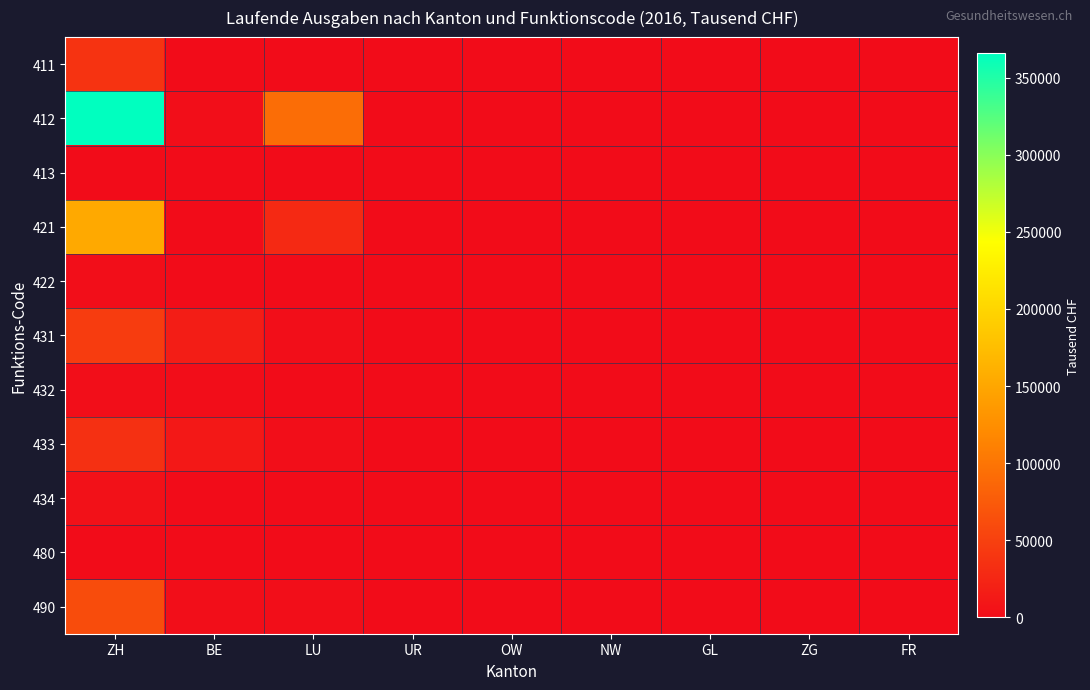

Reading left to right, list all the values displayed in this chart.

411: ZH=37145.7	BE=132.1	LU=0.0	UR=0.0	OW=0.0	NW=0.0	GL=0.0	ZG=0.0	FR=0.0
412: ZH=365606.1	BE=2598.3	LU=92454.4	UR=0.0	OW=0.0	NW=0.0	GL=0.0	ZG=0.0	FR=0.0
413: ZH=0.0	BE=0.0	LU=57.6	UR=0.0	OW=0.0	NW=0.0	GL=0.0	ZG=0.0	FR=0.0
421: ZH=153201.8	BE=361.5	LU=27637.7	UR=0.0	OW=0.0	NW=0.0	GL=0.0	ZG=0.0	FR=0.0
422: ZH=2626.2	BE=138.2	LU=0.0	UR=0.0	OW=0.0	NW=0.0	GL=0.0	ZG=0.0	FR=0.0
431: ZH=45881.7	BE=16144.8	LU=1536.6	UR=0.0	OW=0.0	NW=0.0	GL=0.0	ZG=0.0	FR=0.0
432: ZH=2570.4	BE=740.8	LU=0.0	UR=0.0	OW=0.0	NW=0.0	GL=0.0	ZG=0.0	FR=0.0
433: ZH=34944.8	BE=11564.6	LU=2006.0	UR=0.0	OW=0.0	NW=0.0	GL=0.0	ZG=0.0	FR=0.0
434: ZH=4706.5	BE=336.2	LU=13.4	UR=0.0	OW=0.0	NW=0.0	GL=0.0	ZG=0.0	FR=0.0
480: ZH=0.0	BE=0.0	LU=0.0	UR=0.0	OW=0.0	NW=0.0	GL=0.0	ZG=0.0	FR=0.0
490: ZH=60936.1	BE=2559.3	LU=1587.5	UR=0.0	OW=0.0	NW=0.0	GL=0.0	ZG=0.0	FR=0.0